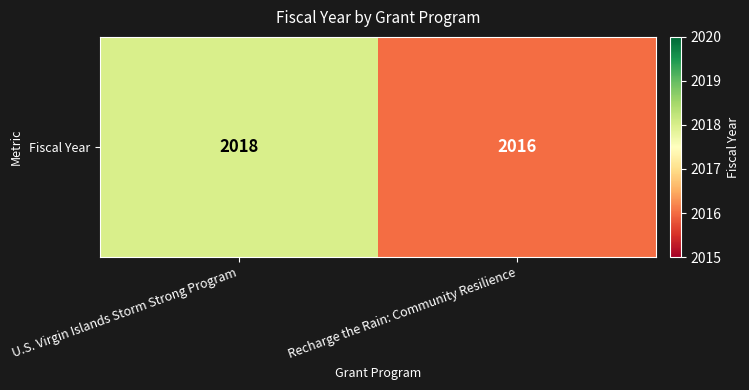

What is the difference between the values at U.S. Virgin Islands Storm Strong Program and Recharge the Rain: Community Resilience?

2